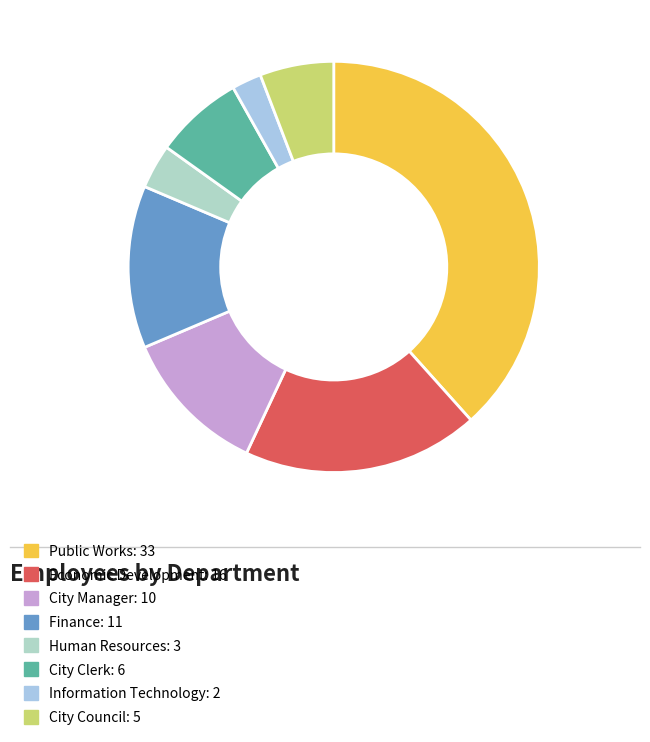

Is Finance the majority of the pie?

No